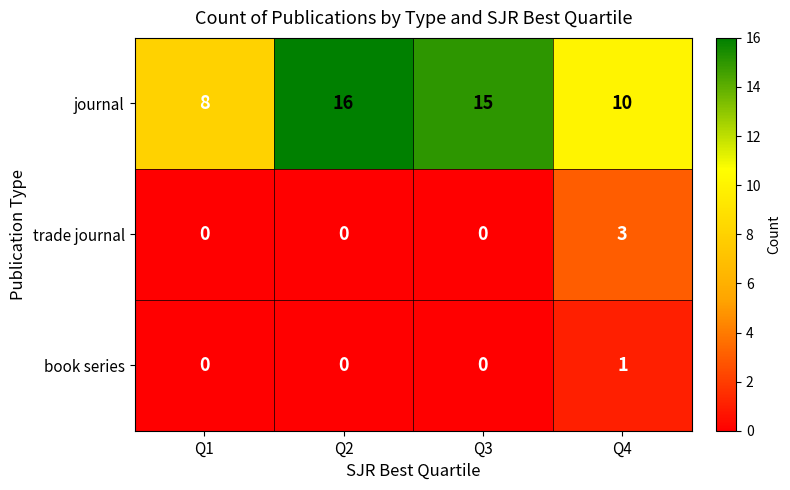

Which series has the widest spread of values?

journal